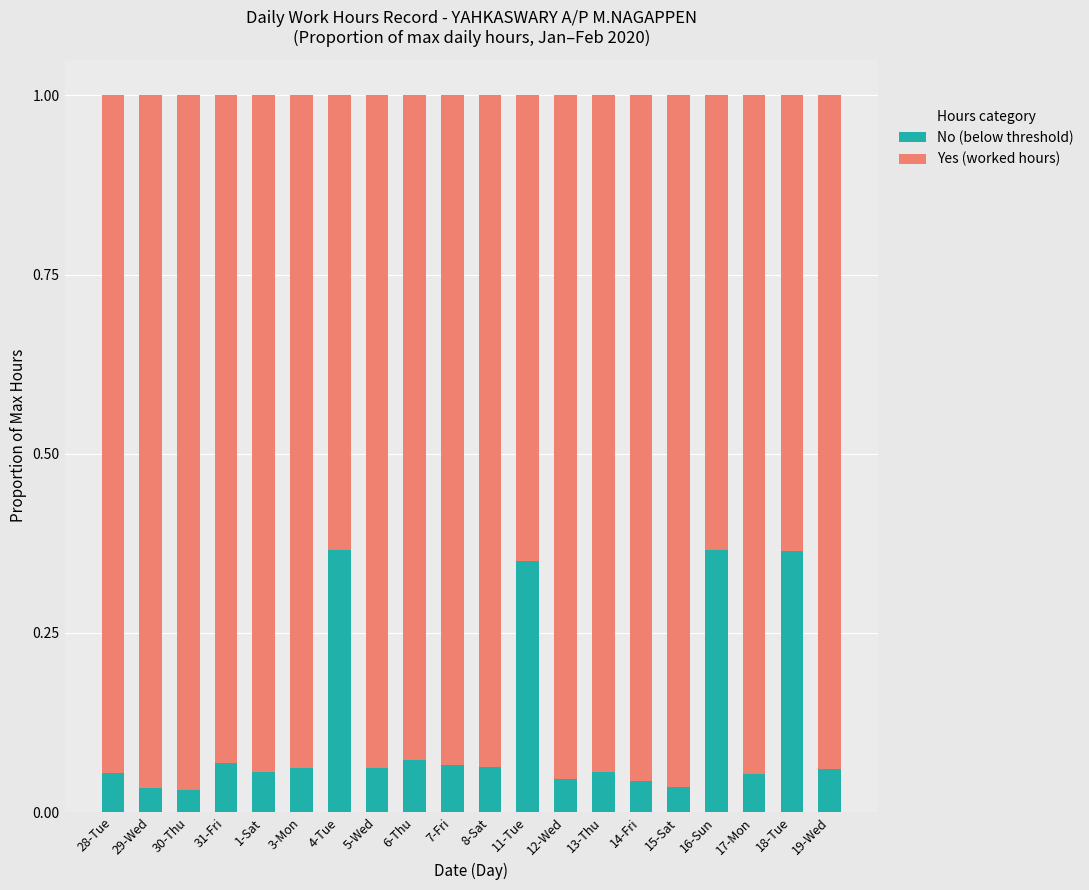

What is the difference between the No (below threshold) values at 1-Sat and 11-Tue?

0.3